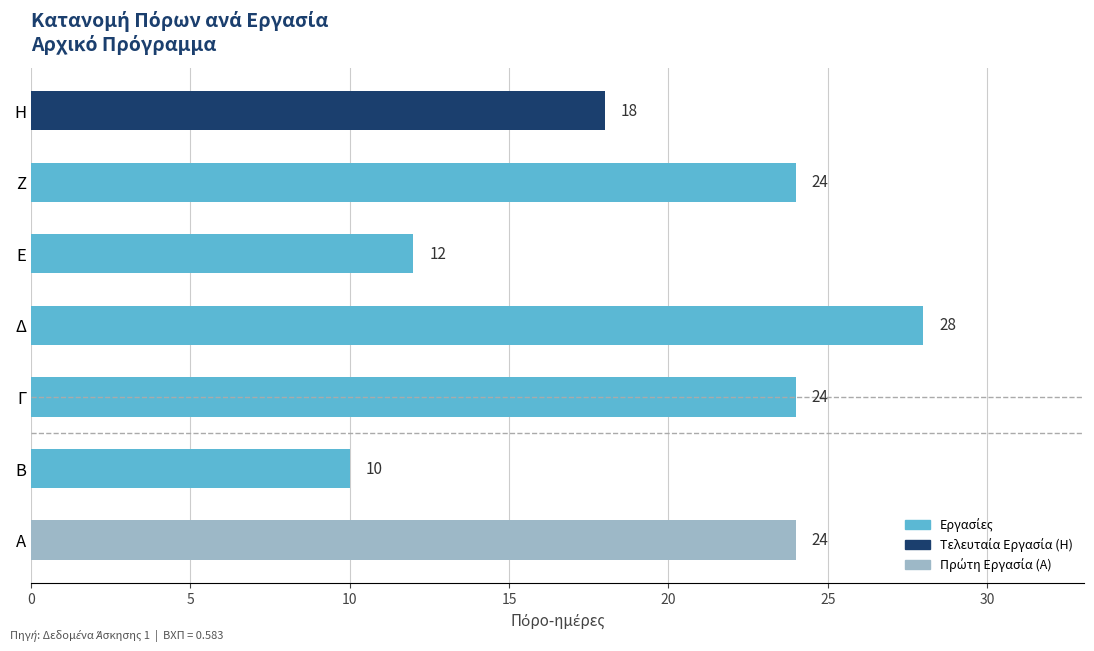

What is the change in value from Α to Η?

-6